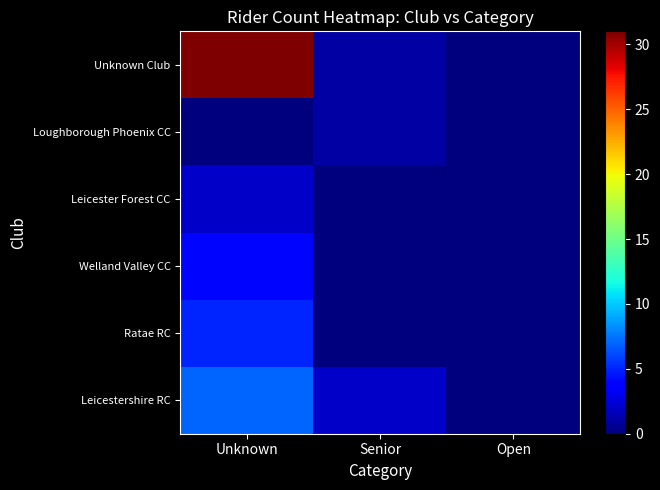

What is the spread (max minus min) of values at Senior?

2